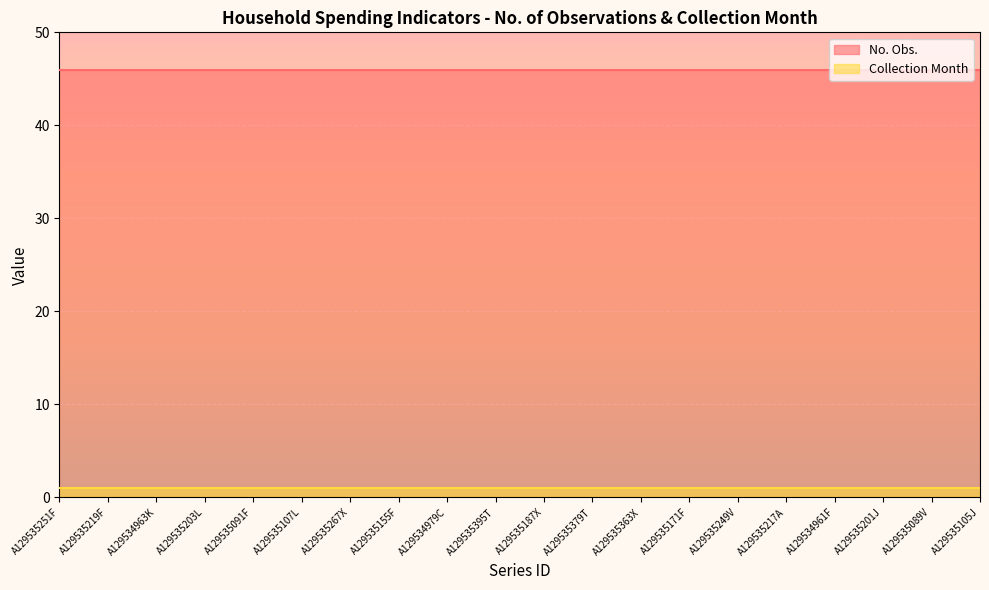

What is the highest value of the No. Obs. series?

46